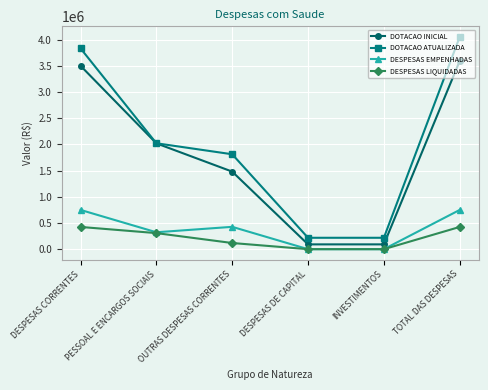

What is the lowest value of the DOTACAO INICIAL series?

91750.0